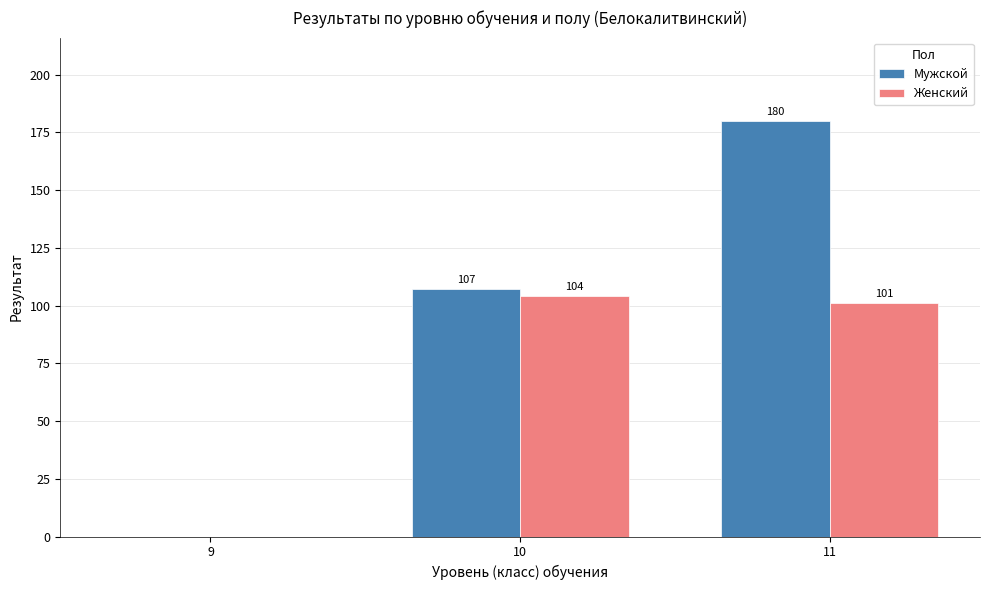

Which category has the highest value across all series?

11